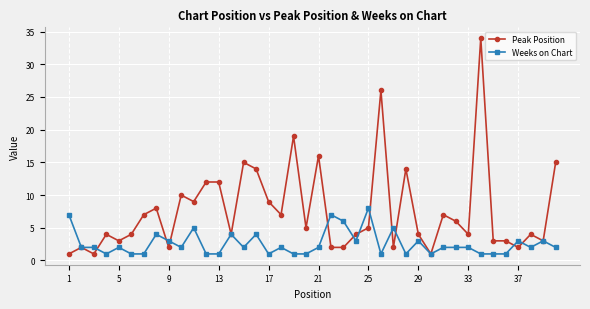

What is the value of the Peak Position point at the 31st from the left?

7